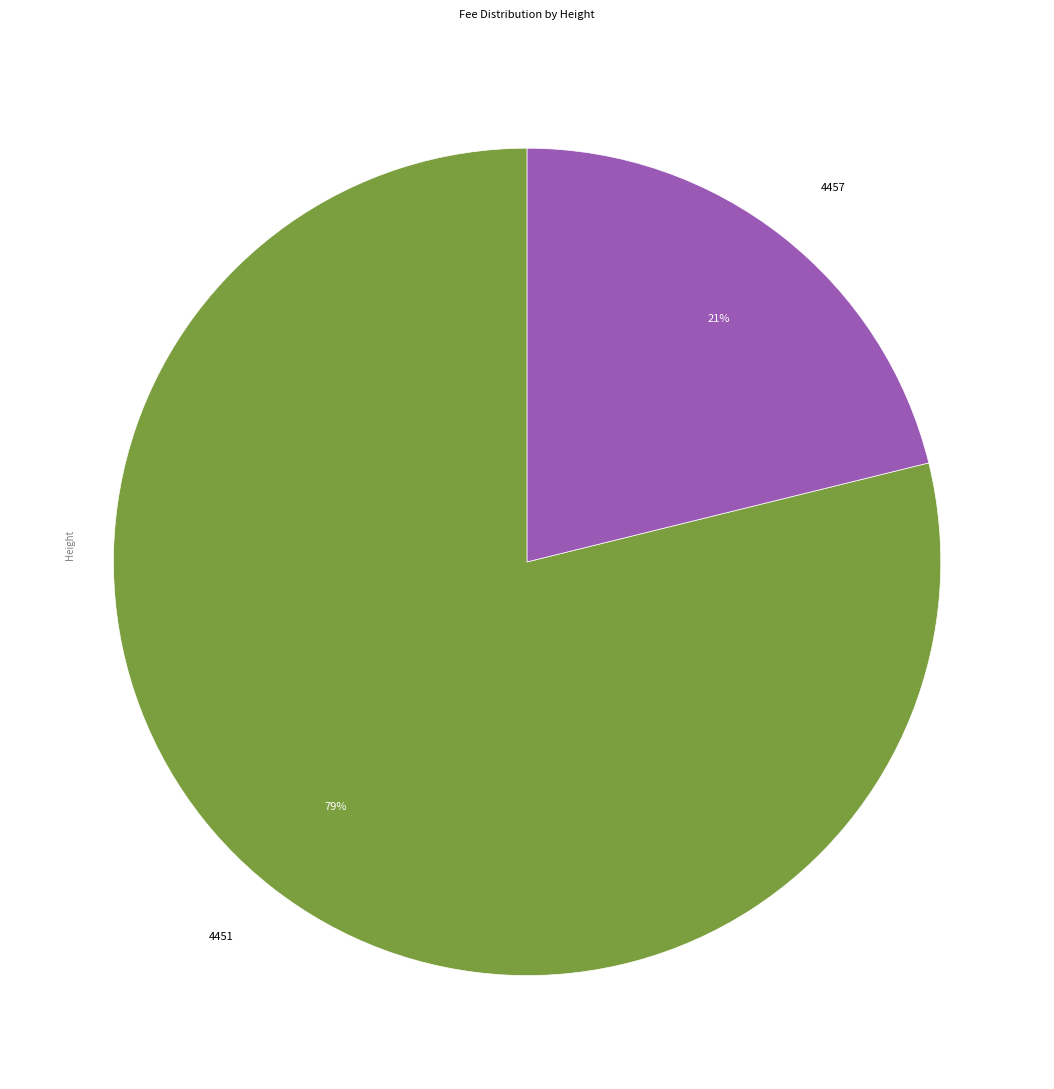

Which slice is the smallest?

4457